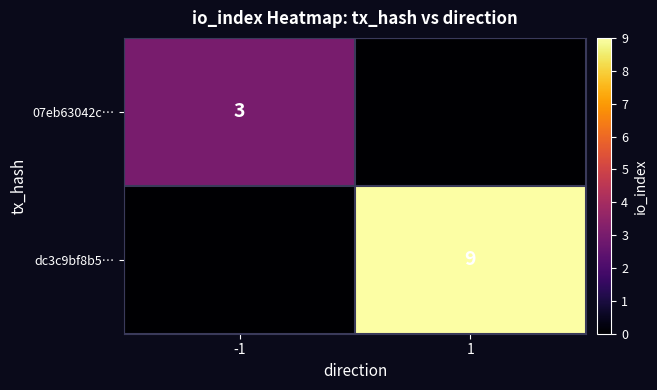

How many data points does each series have?

2